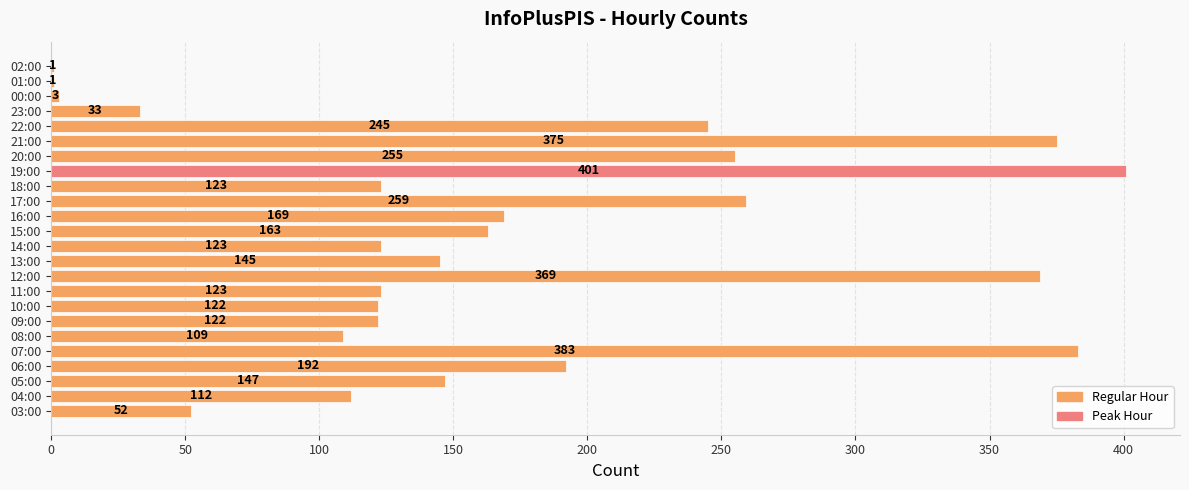

What is the sum of all values?

4027